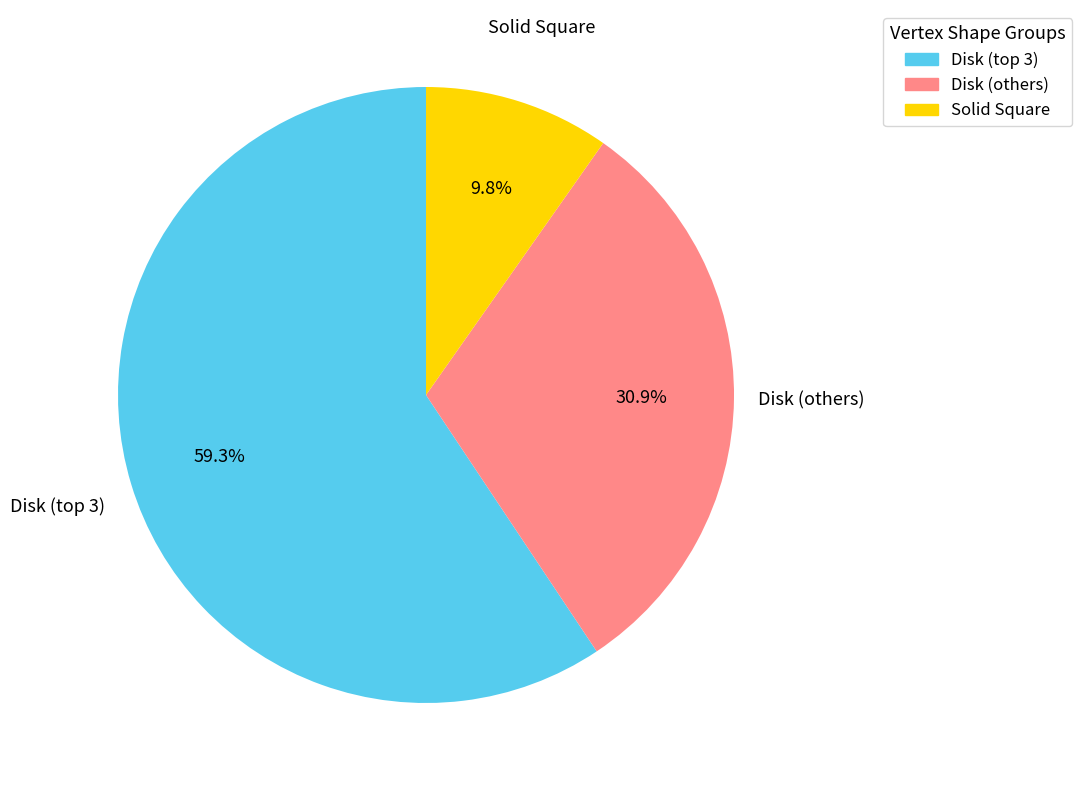

Is there any slice that represents more than half of the pie?

Yes